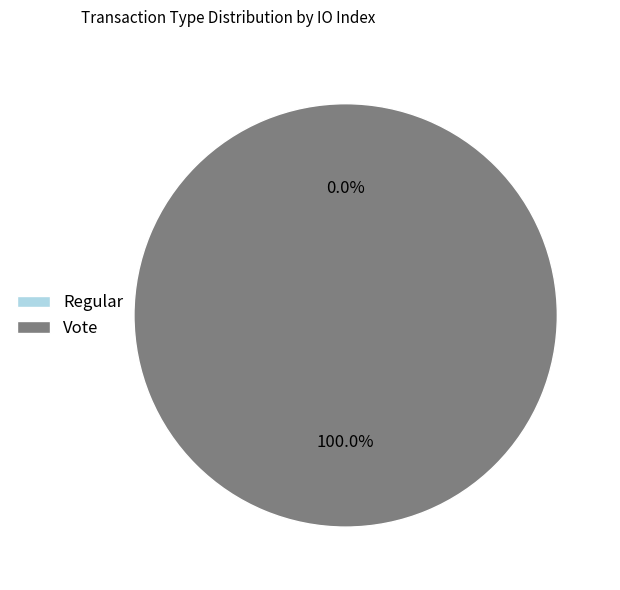

What percentage do Vote and Regular together represent?

100.0%